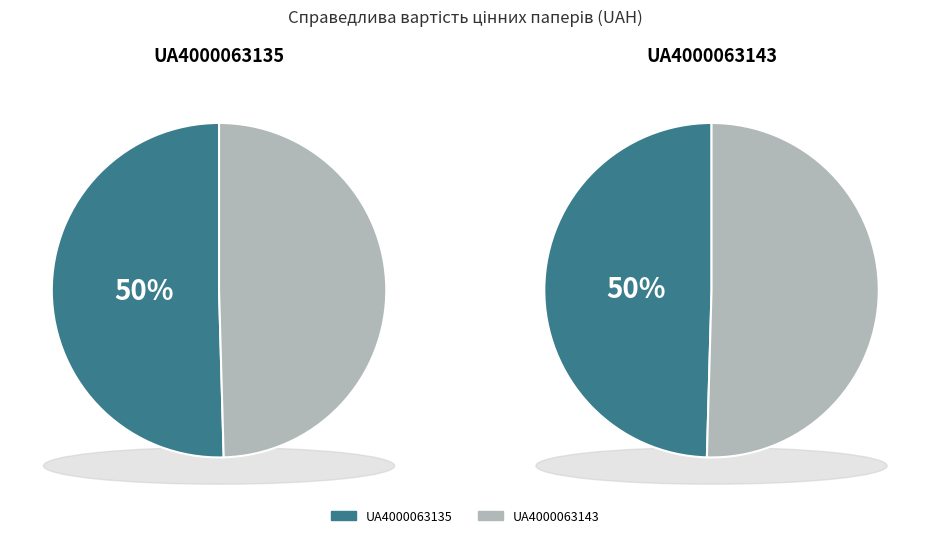

To the nearest percent, what is the combined percentage of UA4000063135 and UA4000063143?

100%